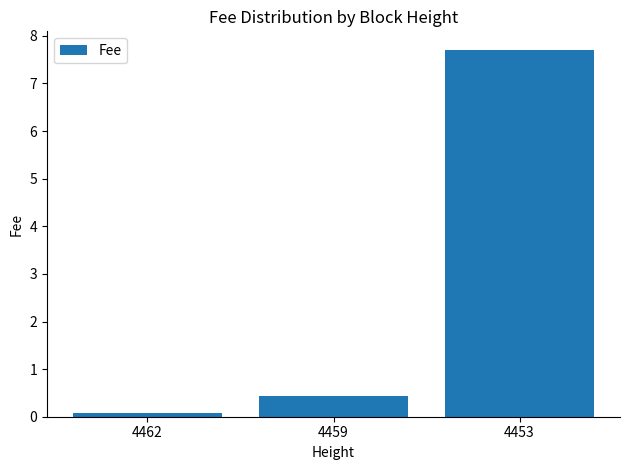

At which label is the value closest to 3?

4459